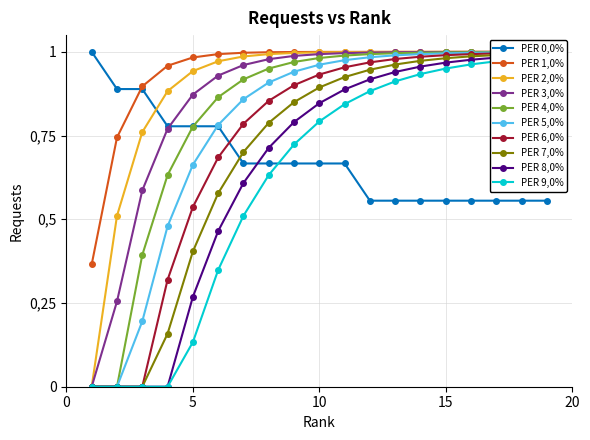

Count the values in the range 0 to 1.

19